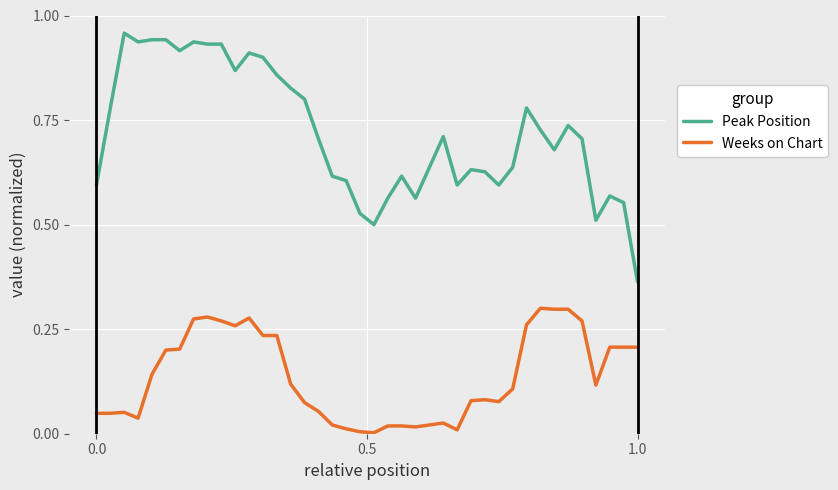

Rank the series by their maximum value, from lowest to highest.

Weeks on Chart, Peak Position